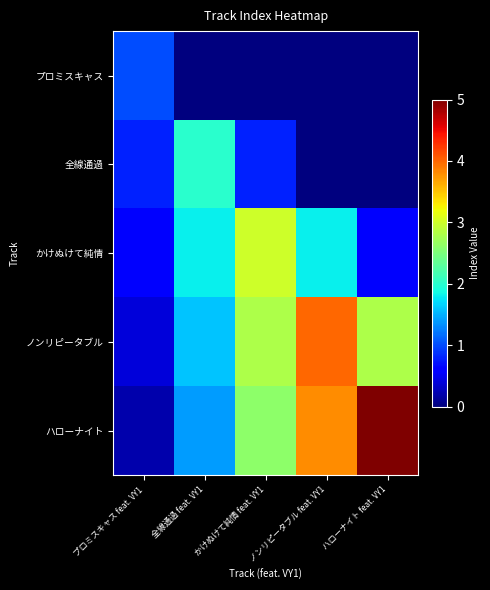

Rank the series at ノンリピータブル feat. VY1 from highest to lowest value.

ノンリピータブル, ハローナイト, かけぬけて純情, プロミスキャス, 全線通過